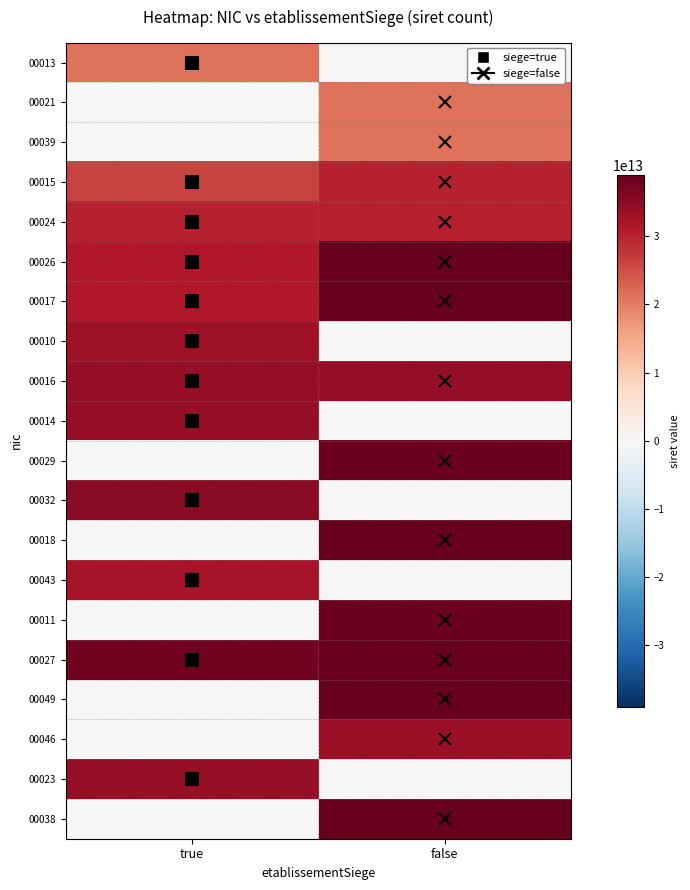

What is the maximum value shown in the chart?

39022534000038